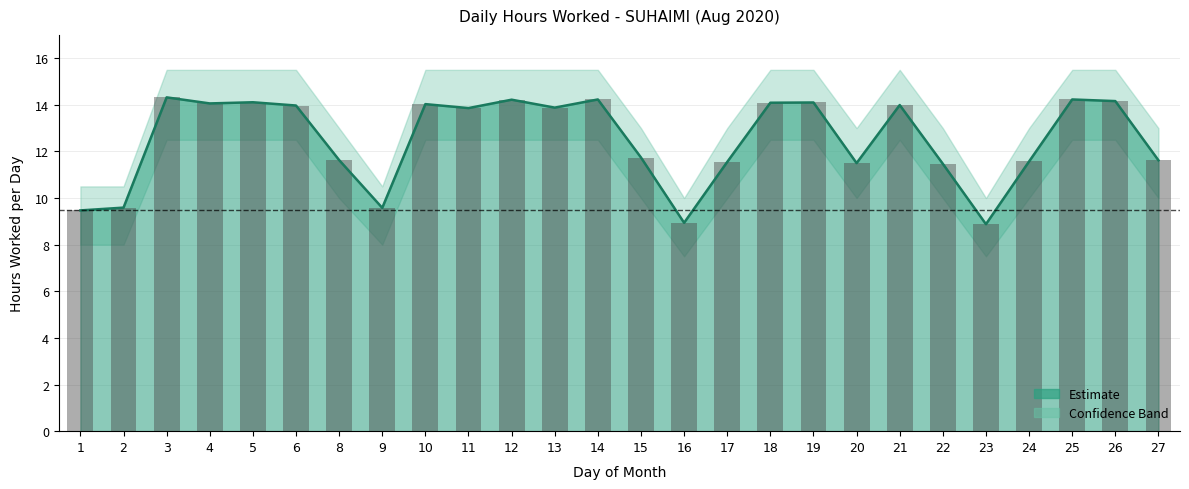

The Upper Bound series shows 14.2 at 25. True or false?

True